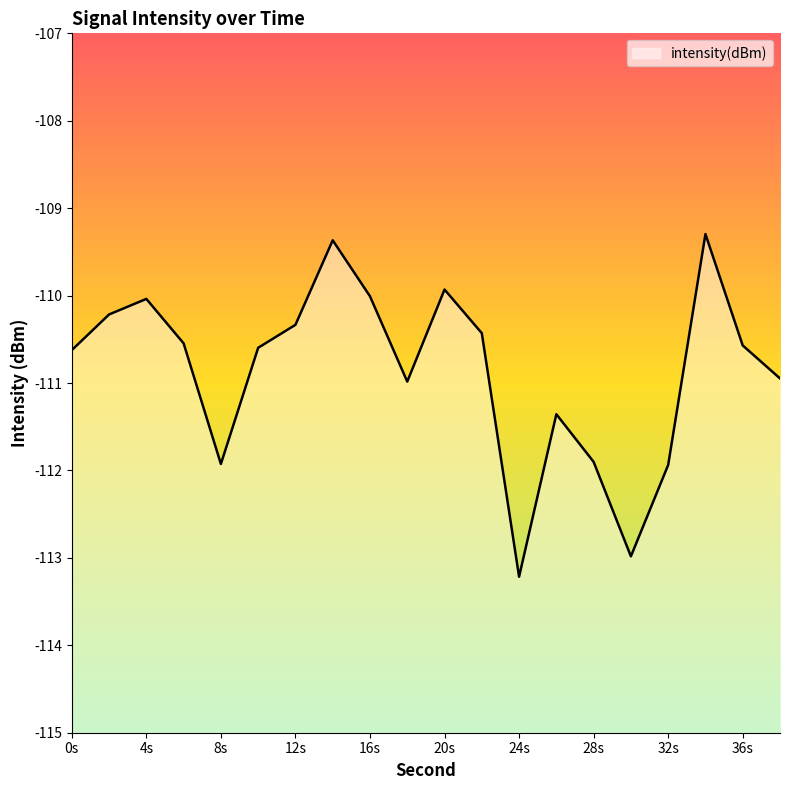

Between 0s and 12s, which is larger?

12s